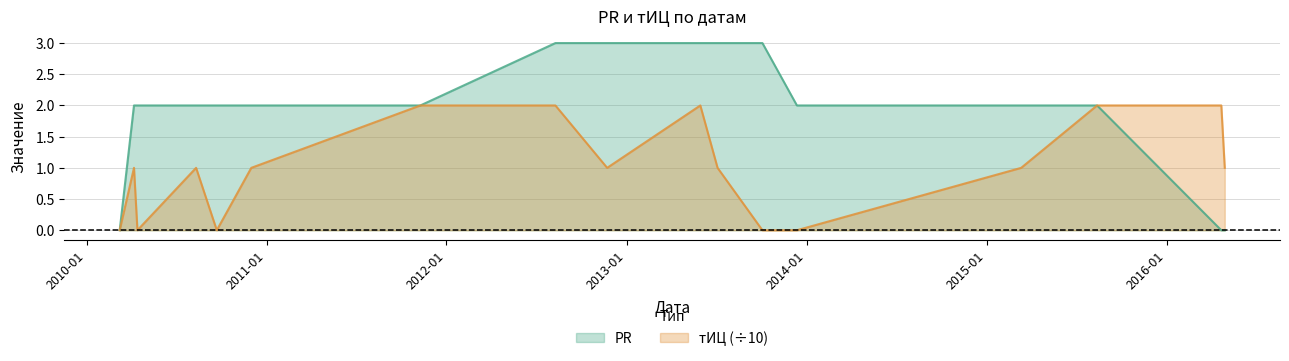

At which label does тИЦ reach its peak?

2011-11-09